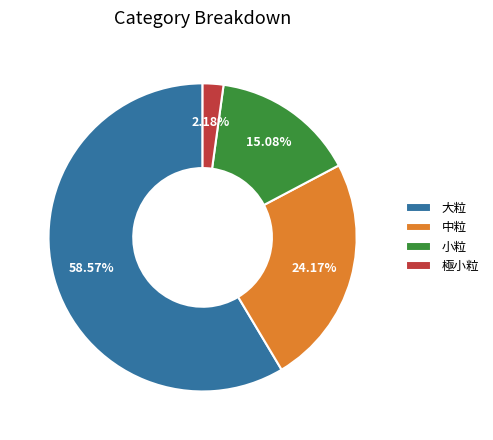

Which category has the smallest portion of the pie?

極小粒